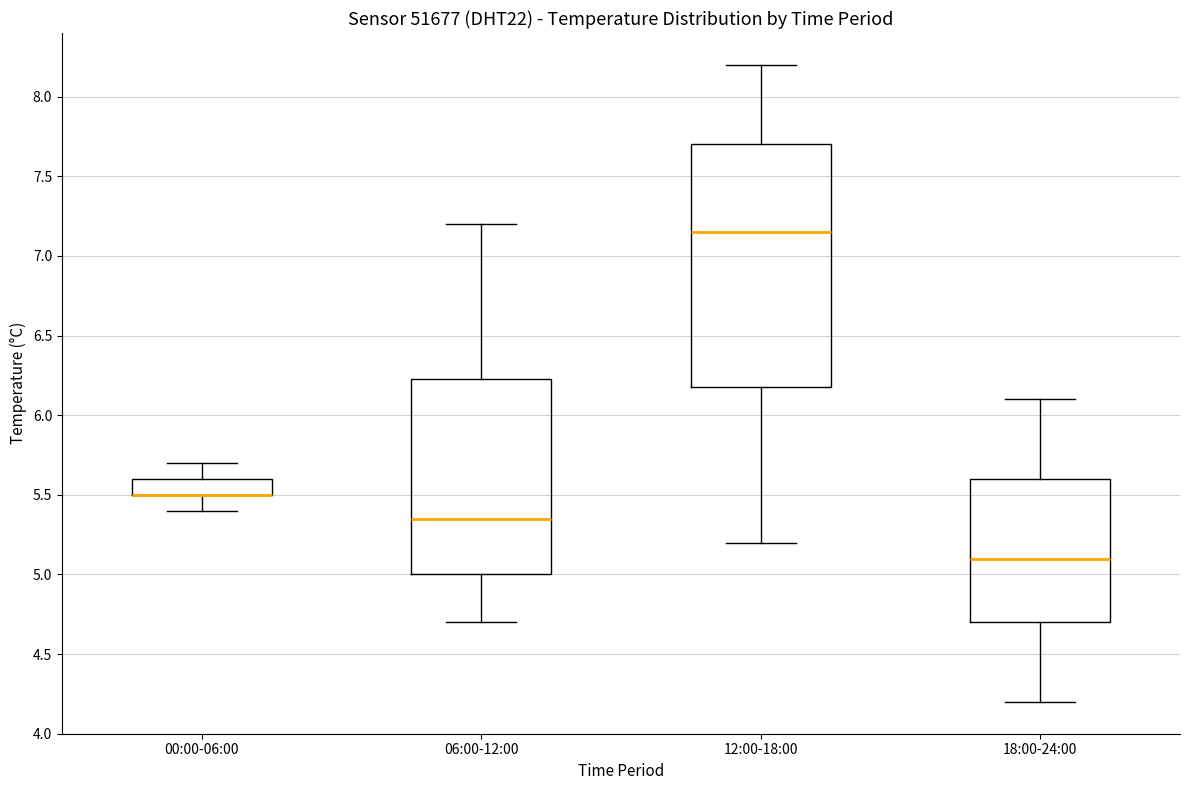

Comparing the boxes themselves (not the whiskers), which one is the tallest?

12:00-18:00